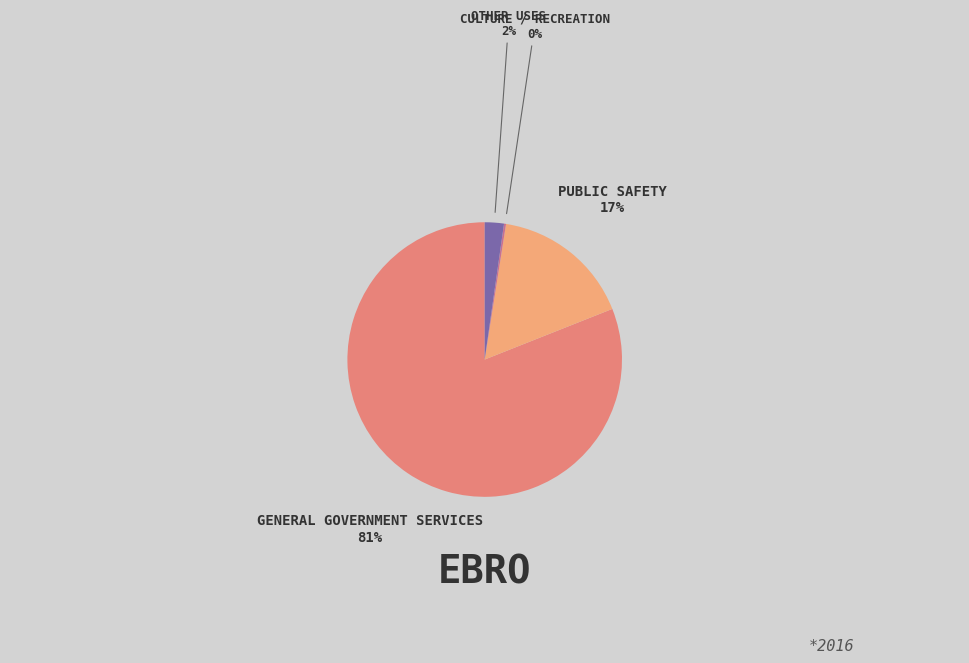

How many slices are in this pie chart?

4